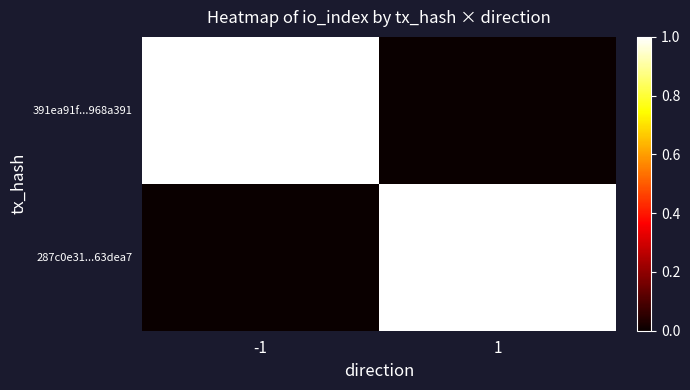

At which category is the sum across all series the highest?

-1